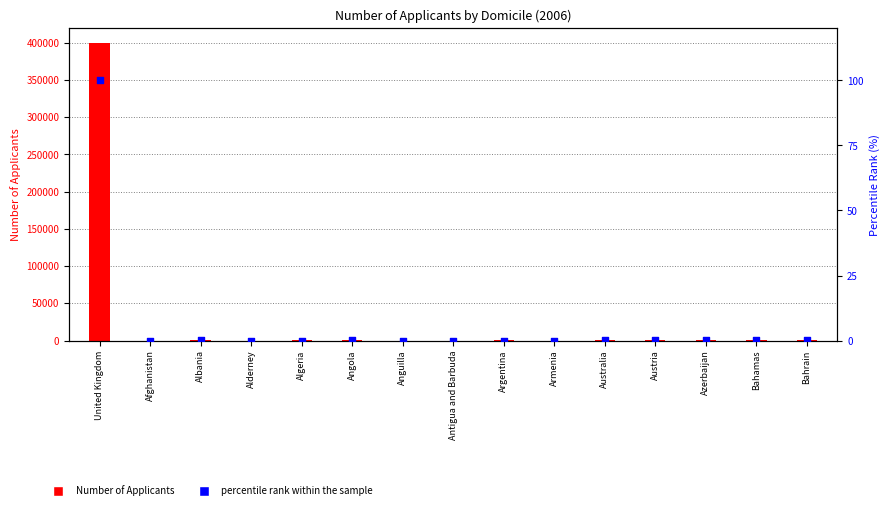

Is the value of percentile rank within the sample at Anguilla greater than the value of Number of Applicants at Australia?

No